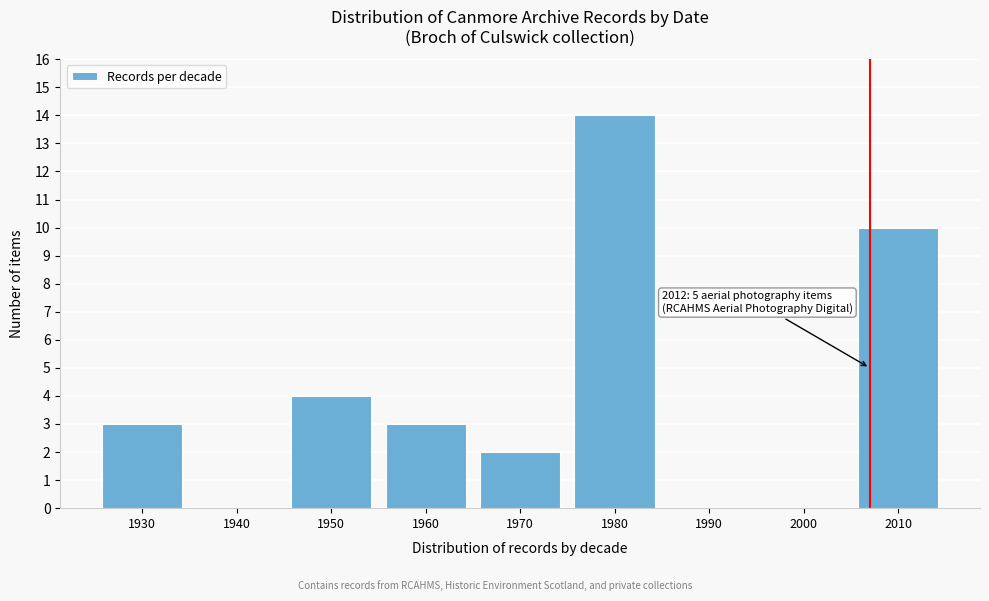

Reading left to right, transcribe all the data shown in this chart.

1930=3	1940=0	1950=4	1960=3	1970=2	1980=14	1990=0	2000=0	2010=10